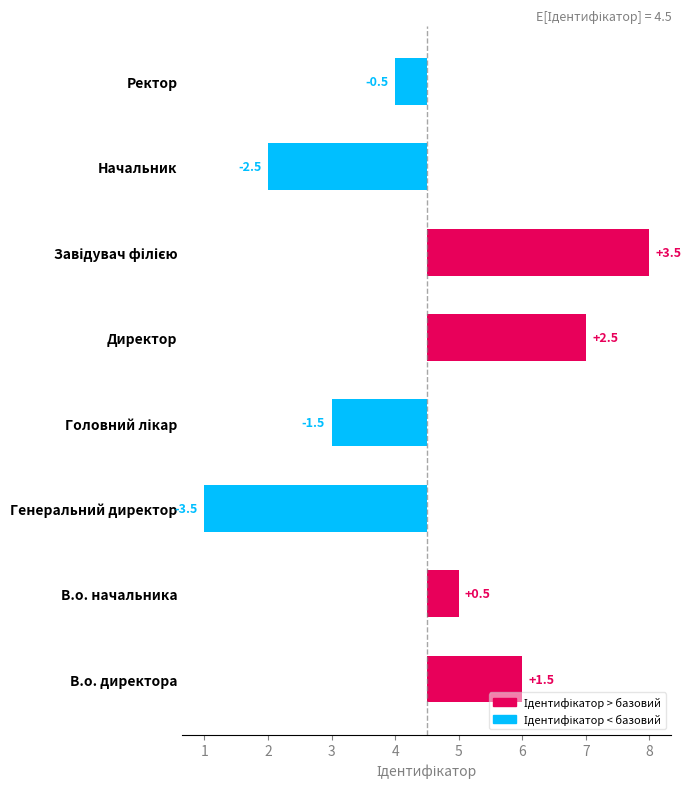

Reading right to left, what are all the values shown in this chart?

-0.5	-2.5	3.5	2.5	-1.5	-3.5	0.5	1.5